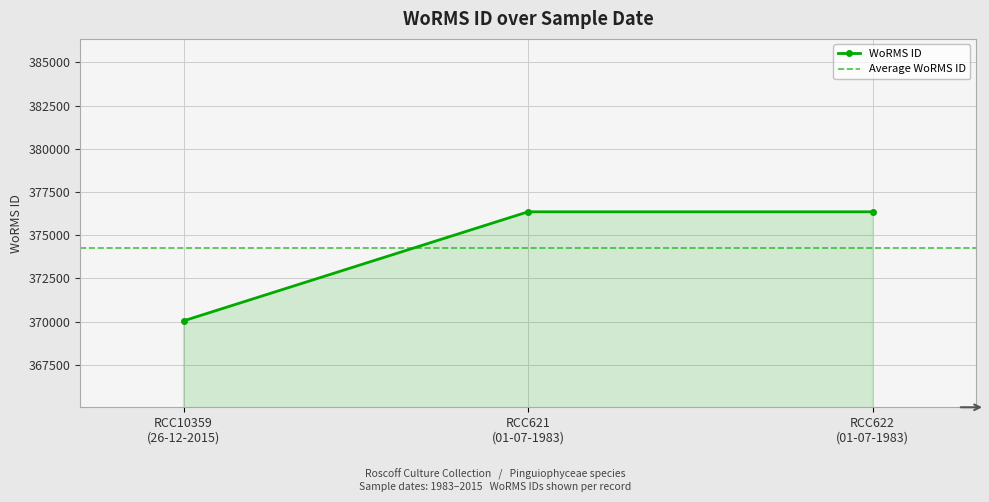

How many categories are shown in the chart?

3